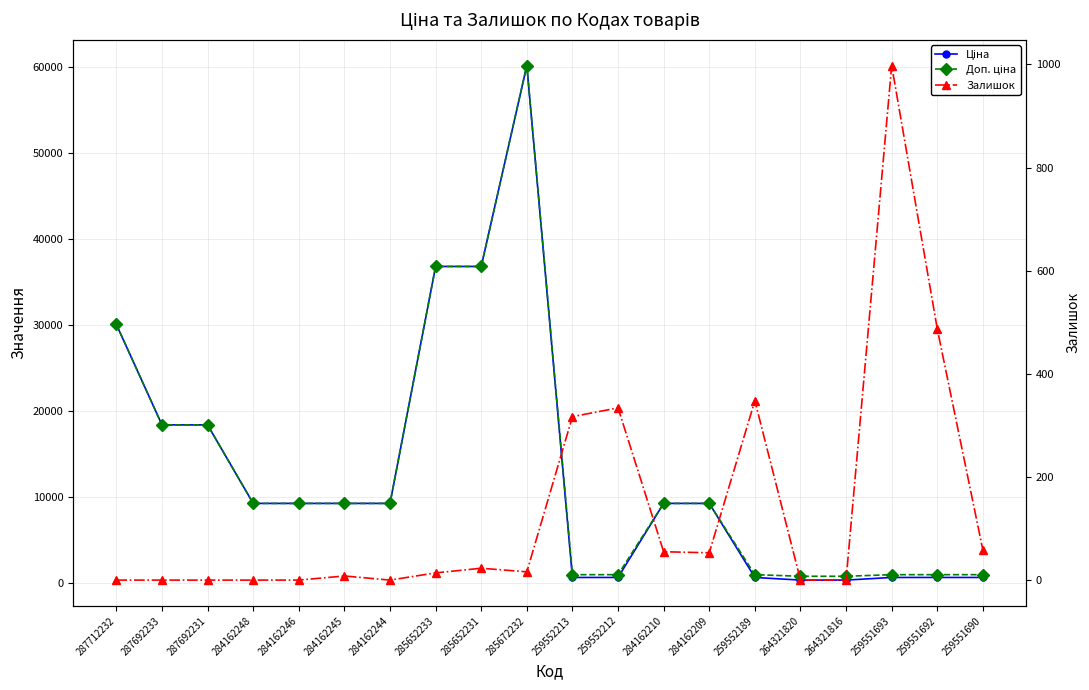

At which label does Залишок first exceed 16?

285652231